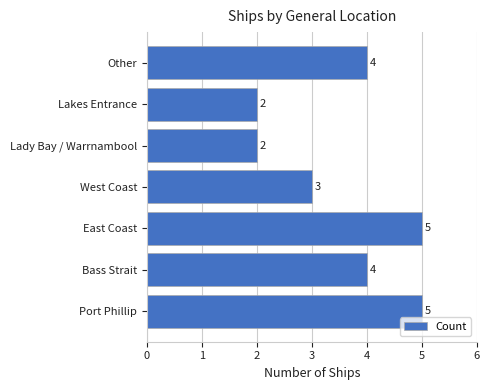

Does the chart contain any negative values?

No